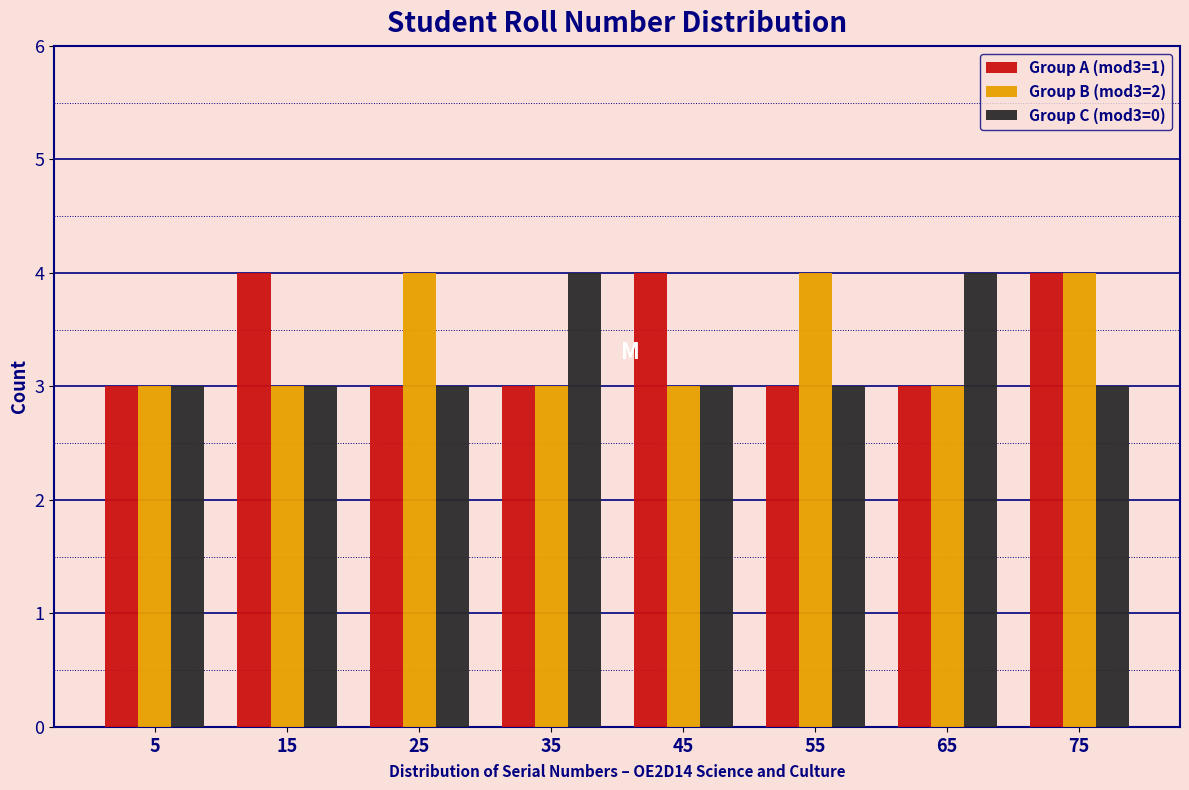

What is the height of the Group B (mod3=2) bar covering 40 to 50 on the x-axis? The values are not printed on the chart, so give them approximately, as read against the axis.

3